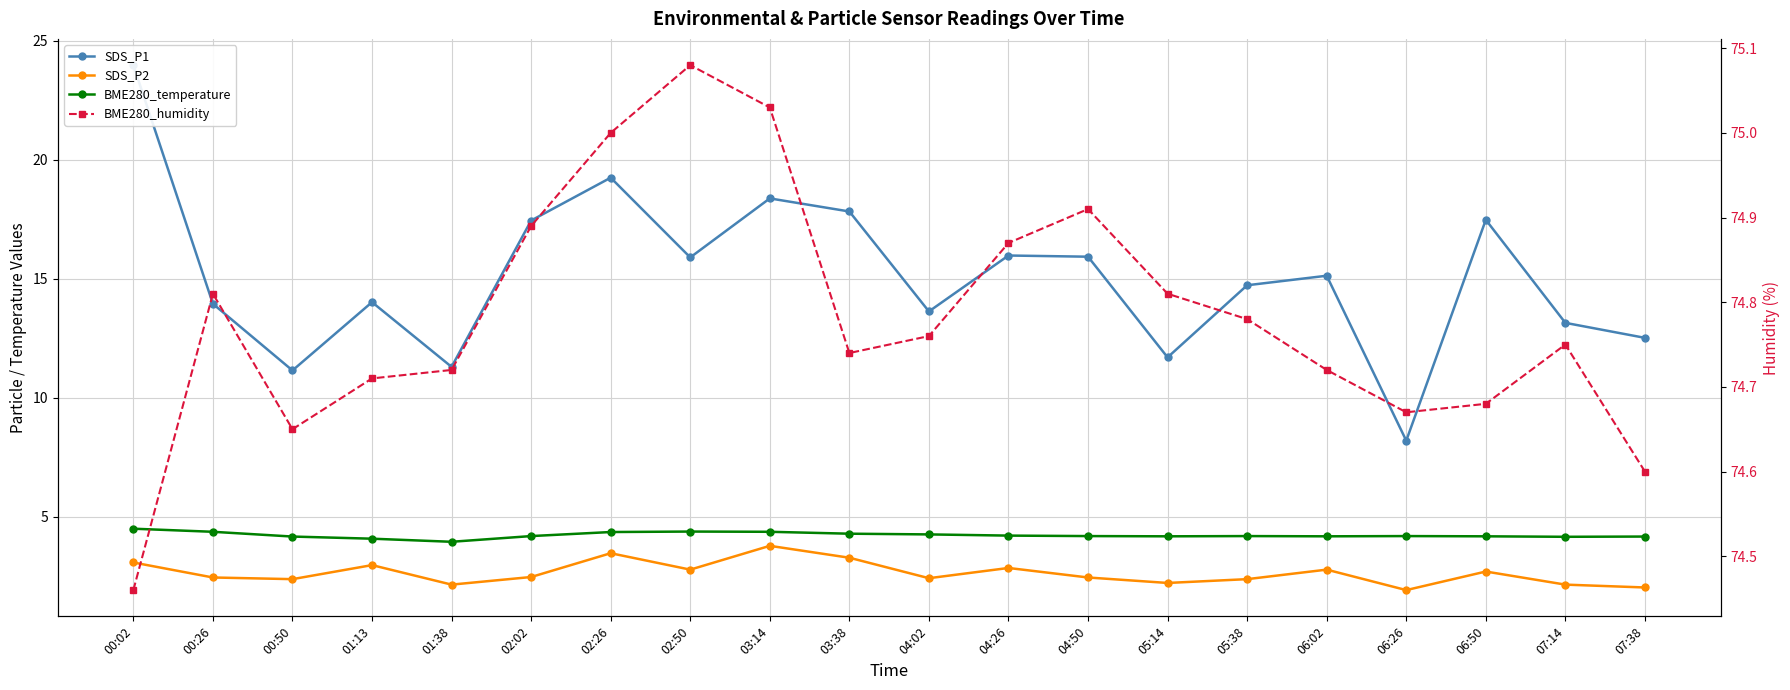

Does the chart display data point markers on the line(s)?

Yes